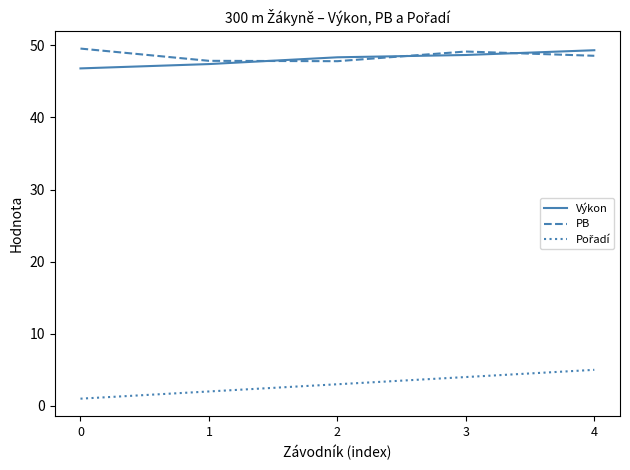

What is the greatest value displayed?

49.6